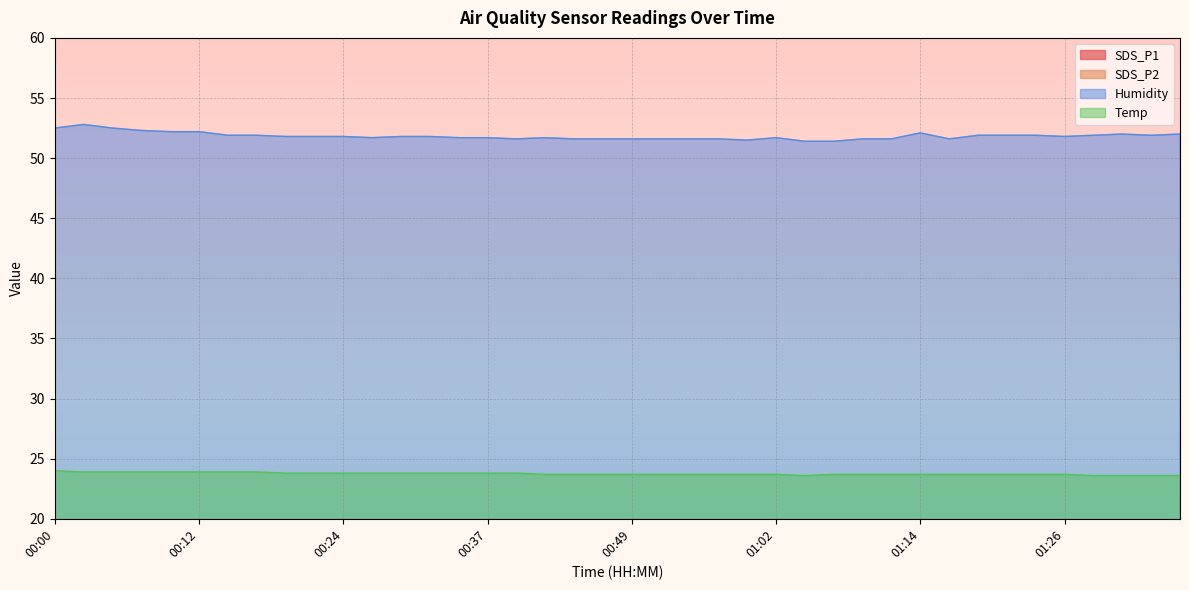

Reading left to right, what are all the values shown in this chart?

SDS_P1: 00:00=3.5	00:03=5.2	00:05=3.6	00:07=3.1	00:10=3.6	00:12=4.2	00:15=3.4	00:17=3.5	00:20=3.9	00:22=3.3	00:24=4.2	00:27=3.7	00:29=3.5	00:32=3.6	00:34=3.6	00:37=4.3	00:39=3.6	00:41=3.7	00:44=3.8	00:47=4.3	00:49=3.5	00:52=3.8	00:54=3.3	00:57=4.0	00:59=3.7	01:02=4.3	01:04=4.5	01:06=4.3	01:09=3.8	01:11=3.9	01:14=3.9	01:16=4.0	01:19=4.1	01:21=3.8	01:24=4.2	01:26=4.2	01:29=4.0	01:31=3.6	01:34=5.0	01:36=4.3
SDS_P2: 00:00=2.9	00:03=3.2	00:05=3.2	00:07=2.8	00:10=3.0	00:12=3.2	00:15=3.0	00:17=3.0	00:20=3.1	00:22=2.9	00:24=3.3	00:27=3.1	00:29=2.8	00:32=3.1	00:34=3.1	00:37=3.4	00:39=3.1	00:41=3.2	00:44=3.2	00:47=3.5	00:49=3.2	00:52=3.1	00:54=3.0	00:57=3.3	00:59=3.1	01:02=3.2	01:04=3.0	01:06=2.8	01:09=3.0	01:11=2.9	01:14=2.9	01:16=2.8	01:19=2.9	01:21=3.0	01:24=3.2	01:26=3.0	01:29=3.2	01:31=3.1	01:34=3.2	01:36=3.0
Humidity: 00:00=52.5	00:03=52.8	00:05=52.5	00:07=52.3	00:10=52.2	00:12=52.2	00:15=51.9	00:17=51.9	00:20=51.8	00:22=51.8	00:24=51.8	00:27=51.7	00:29=51.8	00:32=51.8	00:34=51.7	00:37=51.7	00:39=51.6	00:41=51.7	00:44=51.6	00:47=51.6	00:49=51.6	00:52=51.6	00:54=51.6	00:57=51.6	00:59=51.5	01:02=51.7	01:04=51.4	01:06=51.4	01:09=51.6	01:11=51.6	01:14=52.1	01:16=51.6	01:19=51.9	01:21=51.9	01:24=51.9	01:26=51.8	01:29=51.9	01:31=52.0	01:34=51.9	01:36=52.0
Temp: 00:00=24.0	00:03=23.9	00:05=23.9	00:07=23.9	00:10=23.9	00:12=23.9	00:15=23.9	00:17=23.9	00:20=23.8	00:22=23.8	00:24=23.8	00:27=23.8	00:29=23.8	00:32=23.8	00:34=23.8	00:37=23.8	00:39=23.8	00:41=23.7	00:44=23.7	00:47=23.7	00:49=23.7	00:52=23.7	00:54=23.7	00:57=23.7	00:59=23.7	01:02=23.7	01:04=23.6	01:06=23.7	01:09=23.7	01:11=23.7	01:14=23.7	01:16=23.7	01:19=23.7	01:21=23.7	01:24=23.7	01:26=23.7	01:29=23.6	01:31=23.6	01:34=23.6	01:36=23.6